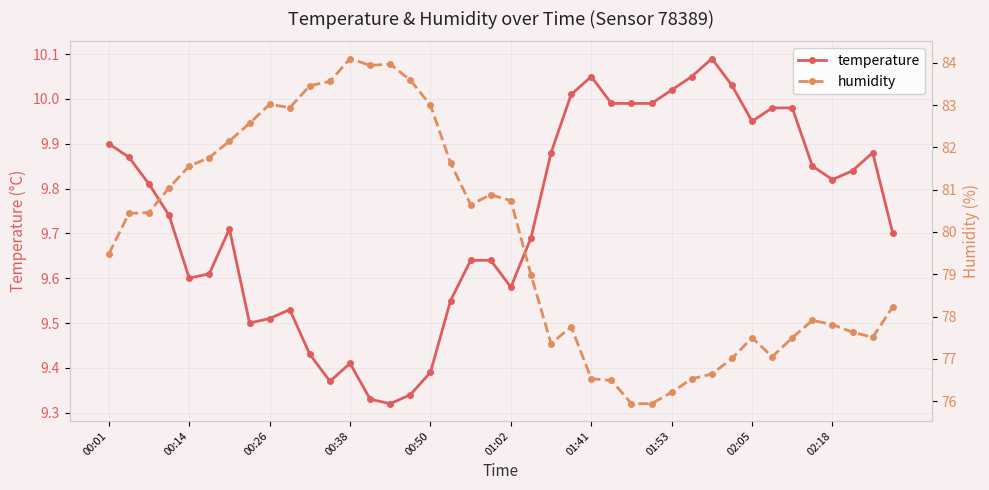

At which category does temperature reach its first local valley?

00:14